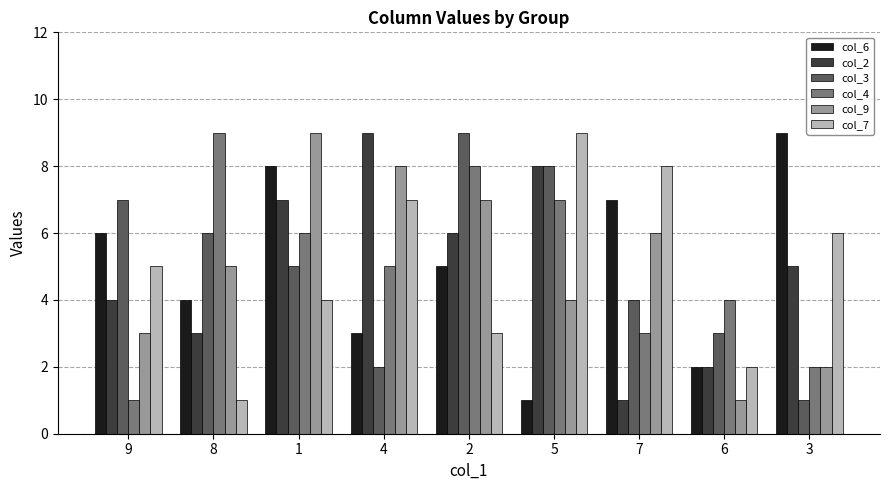

Rank the categories by col_4 value from highest to lowest.

8, 2, 5, 1, 4, 6, 7, 3, 9